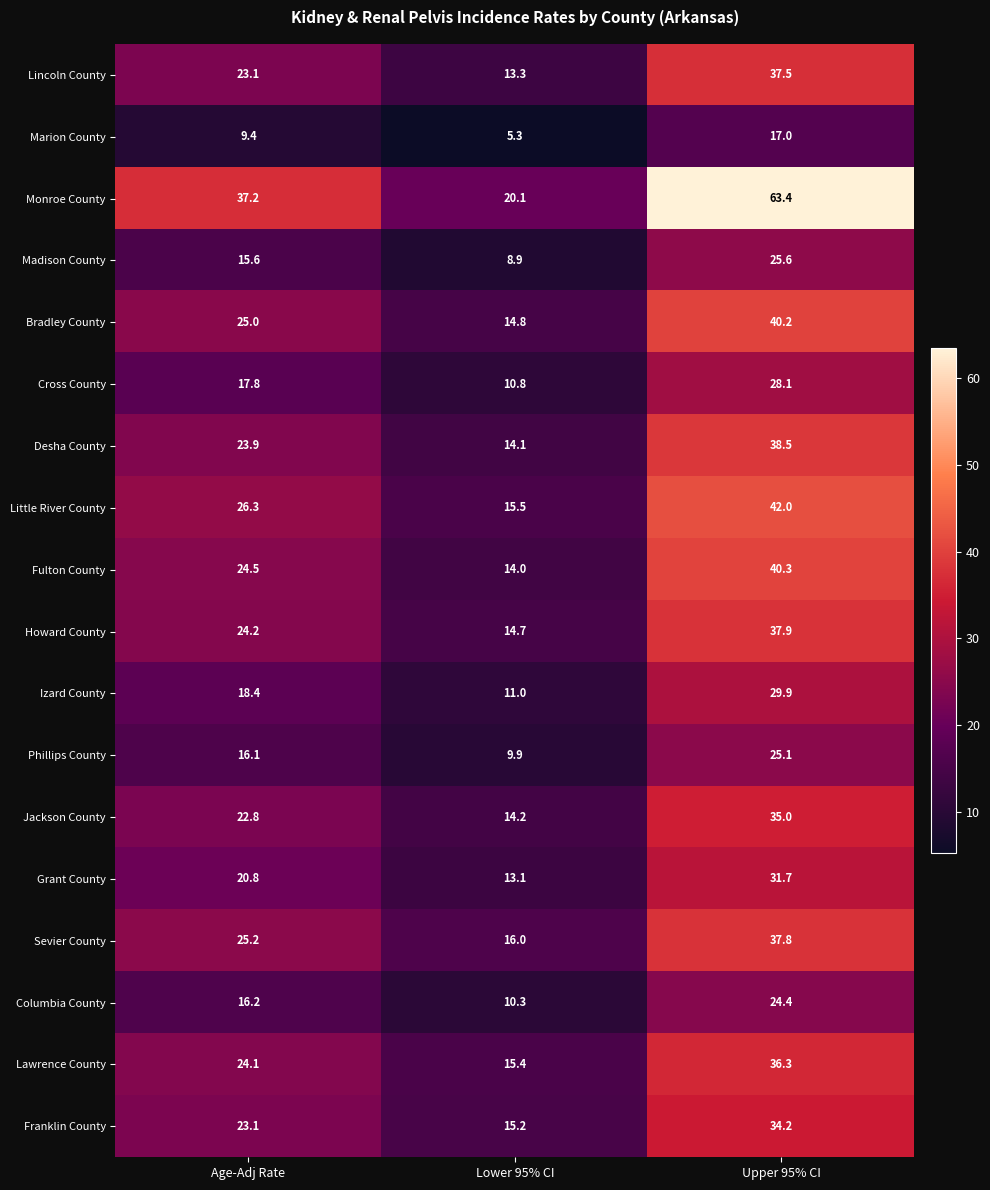

What is the total value across all series at Lower 95% CI?

236.6